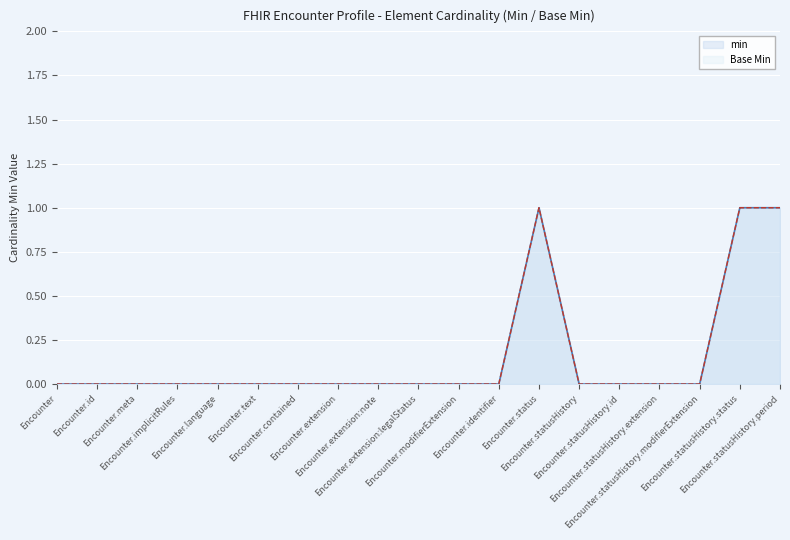

At how many categories does at least one series exceed 0?

3